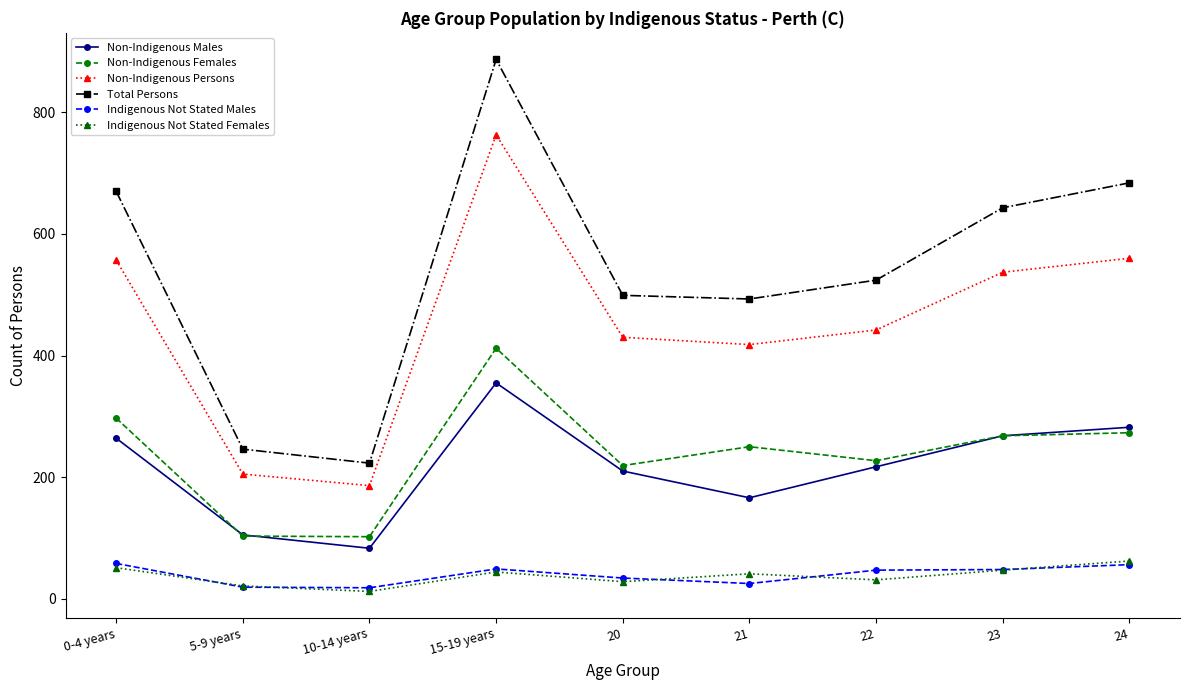

At which category does Total Persons reach its first local peak?

15-19 years